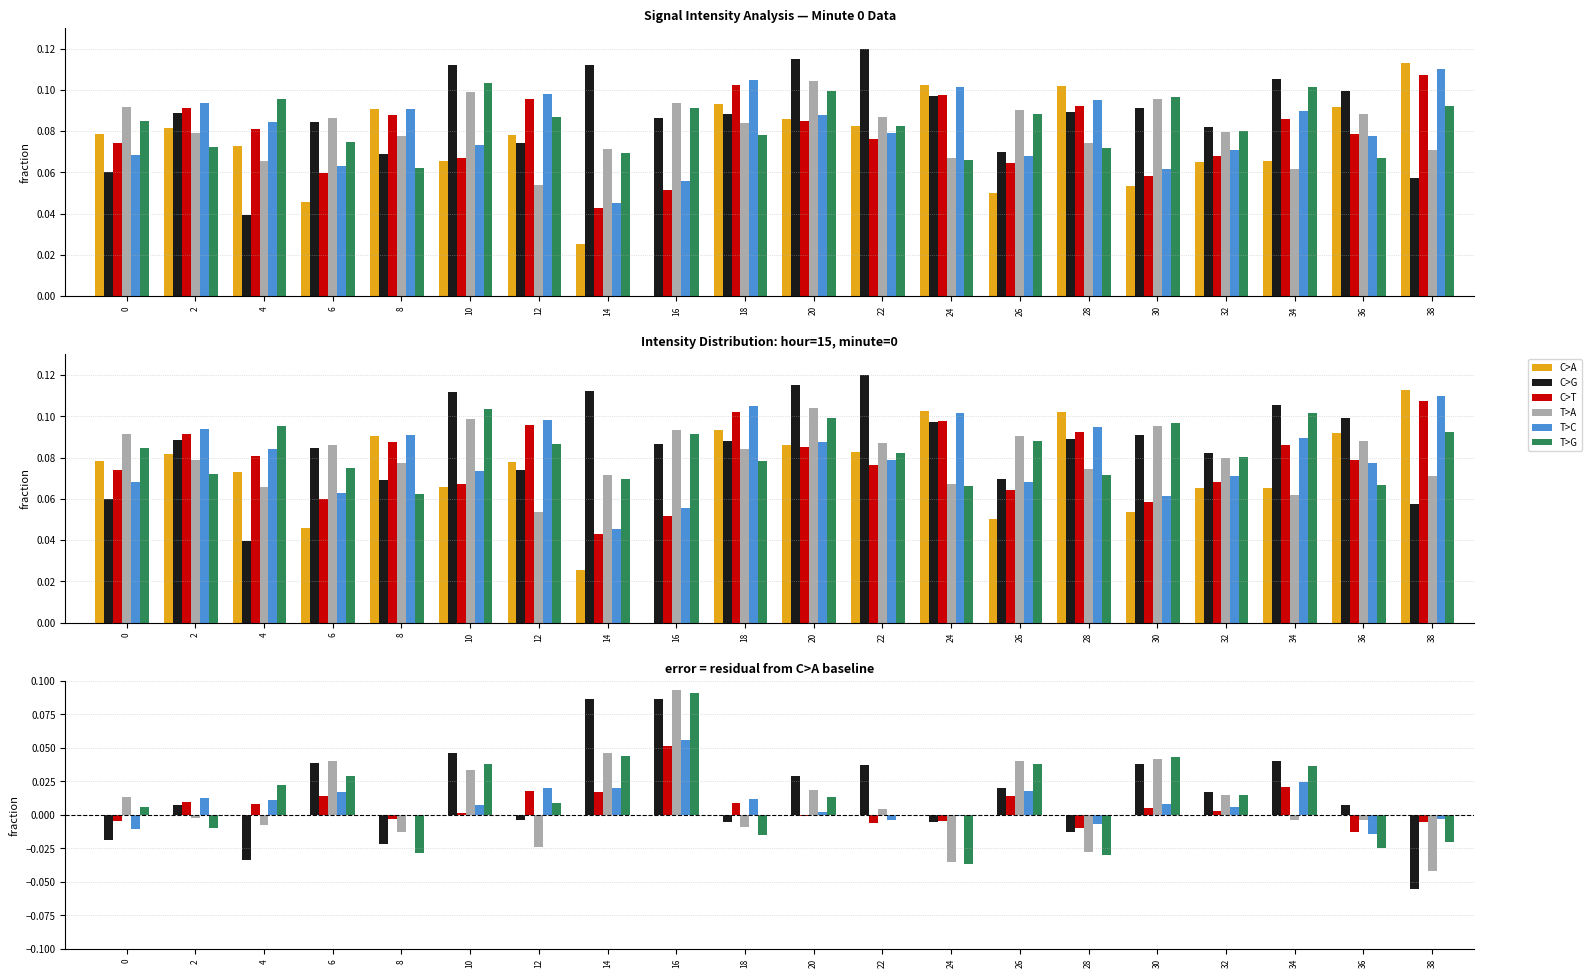

What is the smallest value displayed?

-0.1